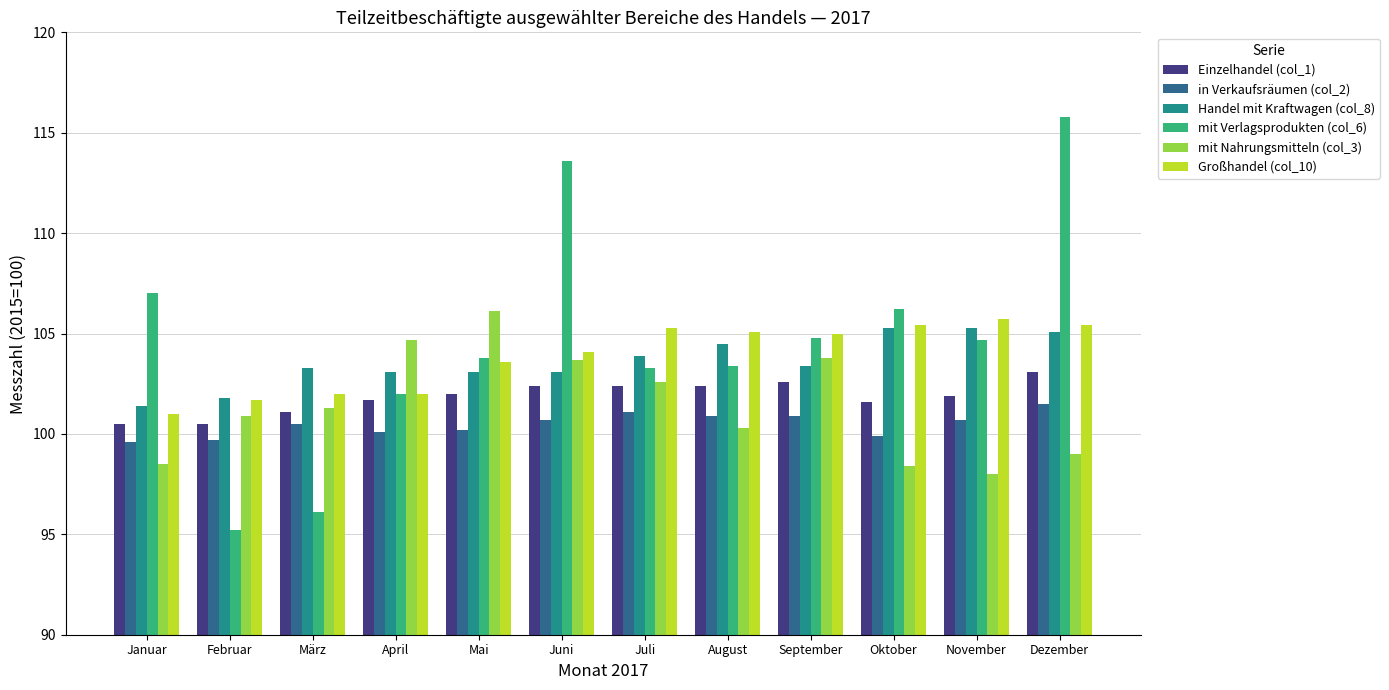

At how many categories does at least one series exceed 104?

10